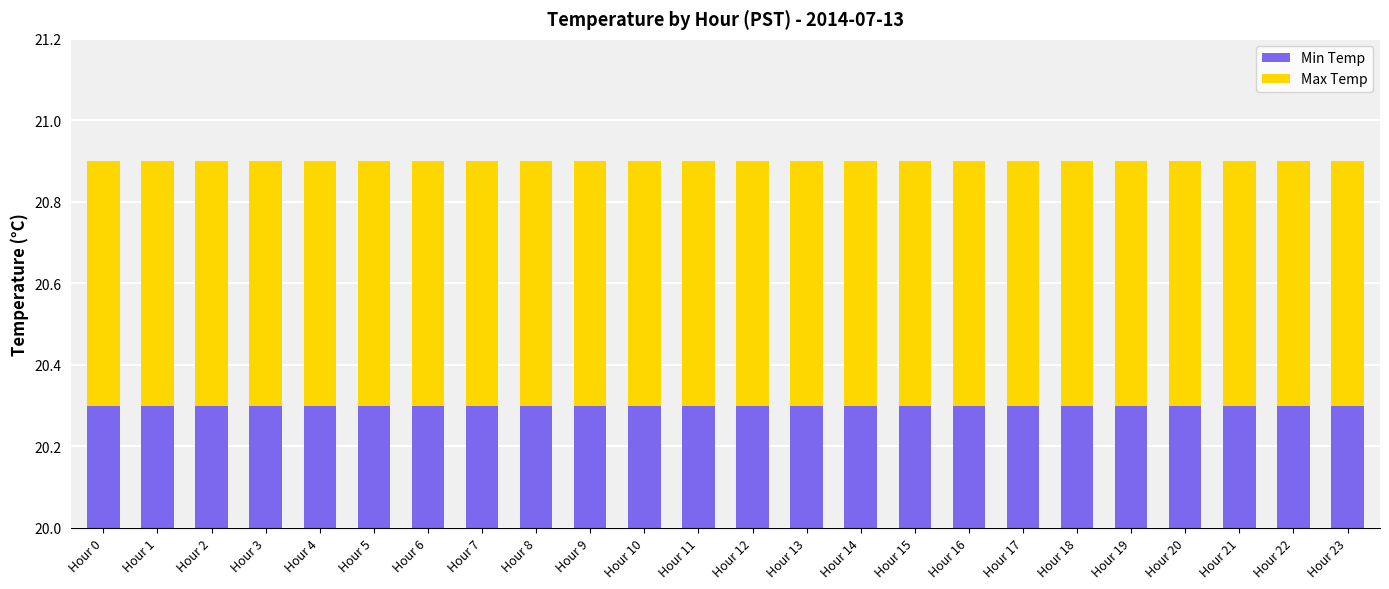

Reading left to right, list all the values displayed in this chart.

Min Temp: Hour 0=0.3	Hour 1=0.3	Hour 2=0.3	Hour 3=0.3	Hour 4=0.3	Hour 5=0.3	Hour 6=0.3	Hour 7=0.3	Hour 8=0.3	Hour 9=0.3	Hour 10=0.3	Hour 11=0.3	Hour 12=0.3	Hour 13=0.3	Hour 14=0.3	Hour 15=0.3	Hour 16=0.3	Hour 17=0.3	Hour 18=0.3	Hour 19=0.3	Hour 20=0.3	Hour 21=0.3	Hour 22=0.3	Hour 23=0.3
Max Temp: Hour 0=0.6	Hour 1=0.6	Hour 2=0.6	Hour 3=0.6	Hour 4=0.6	Hour 5=0.6	Hour 6=0.6	Hour 7=0.6	Hour 8=0.6	Hour 9=0.6	Hour 10=0.6	Hour 11=0.6	Hour 12=0.6	Hour 13=0.6	Hour 14=0.6	Hour 15=0.6	Hour 16=0.6	Hour 17=0.6	Hour 18=0.6	Hour 19=0.6	Hour 20=0.6	Hour 21=0.6	Hour 22=0.6	Hour 23=0.6